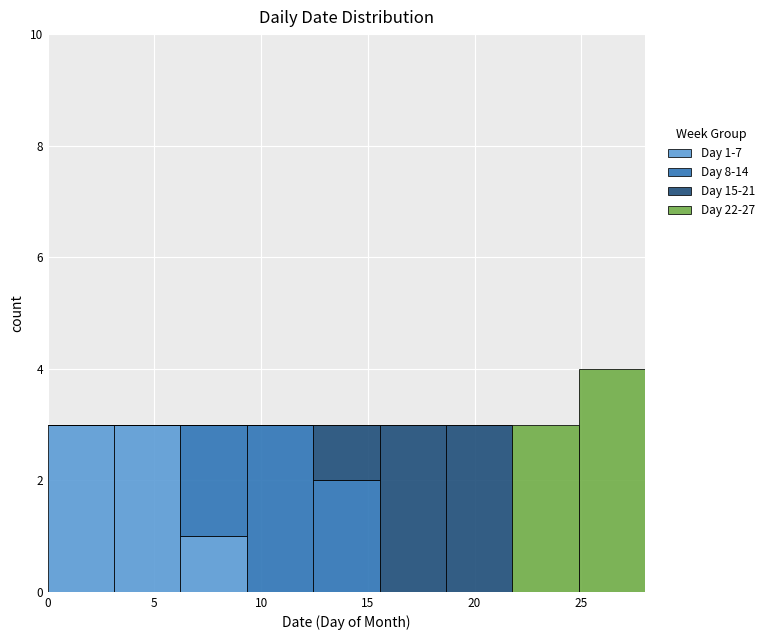

Which range on the x-axis has the tallest stacked bar (by total height)?

25.0 to 28.0